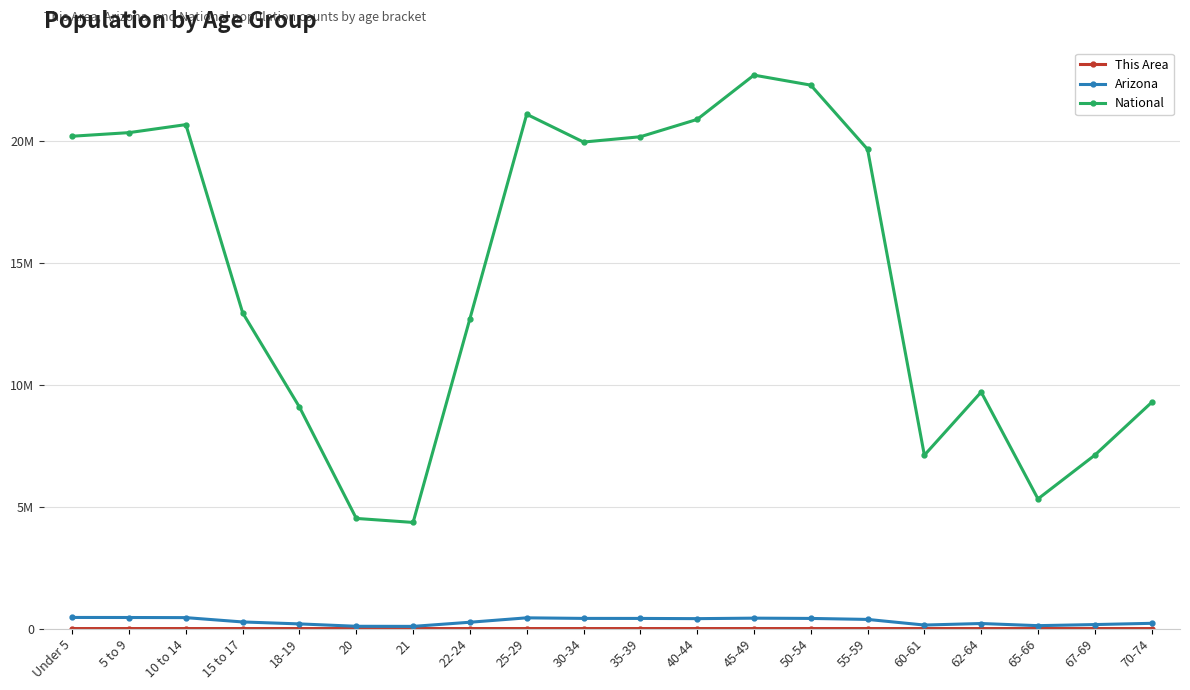

Between 30-34 and 55-59, which series saw the biggest shift?

National